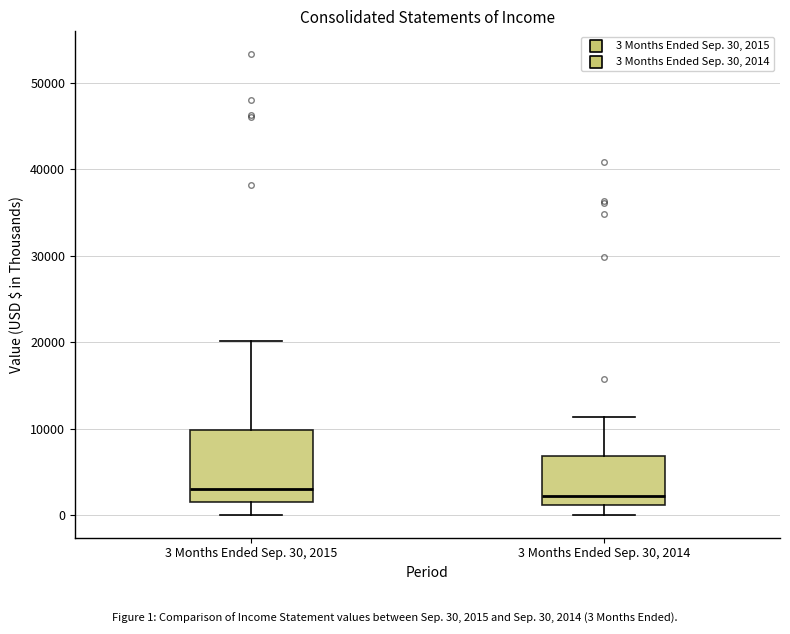

Reading left to right, transcribe this box plot: for each box, give where its median line is, the range the box spans, and where its two whiskers end, as read against the y-axis. The values are not printed on the chart, so give them approximately, as read against the axis.

3 Months Ended Sep. 30, 2015: median 3000, box 2000 to 10000, whiskers 0 to 20000
3 Months Ended Sep. 30, 2014: median 2000, box 1000 to 7000, whiskers 0 to 11000